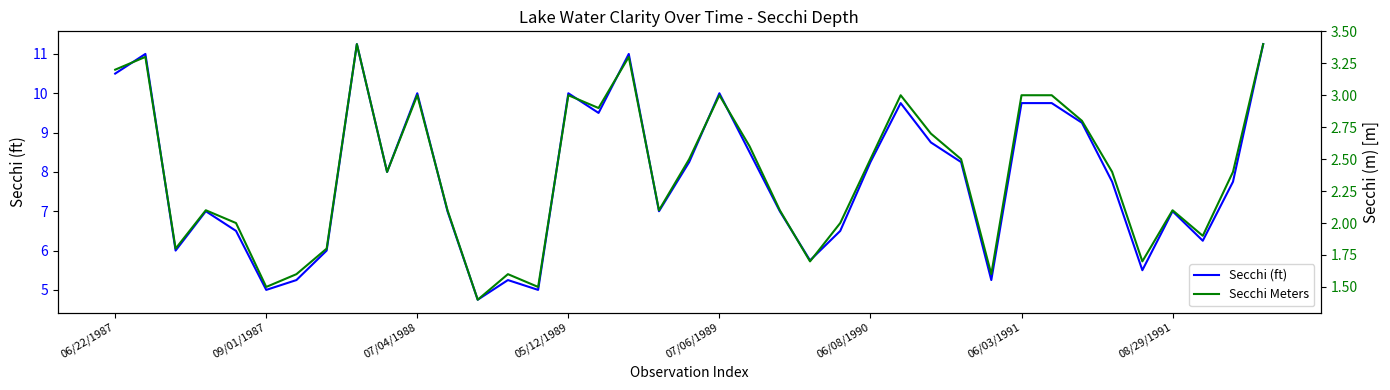

The Secchi (ft) series shows 10.5 at 06/22/1987. True or false?

True